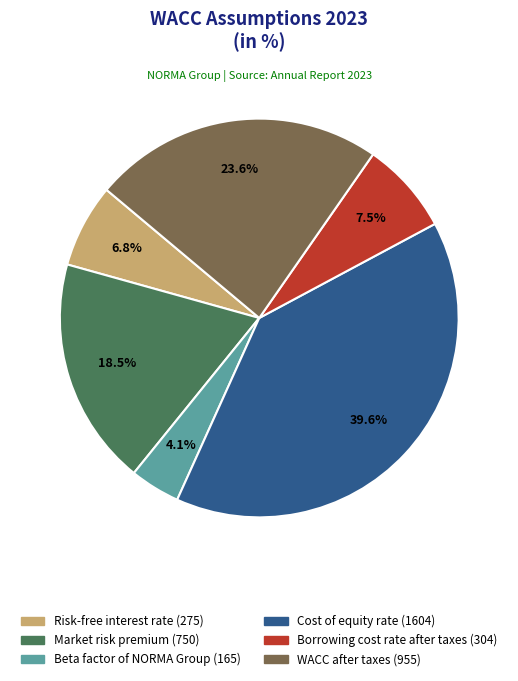

Approximately how many times larger is the value at Risk-free interest rate compared to WACC after taxes?

0.3